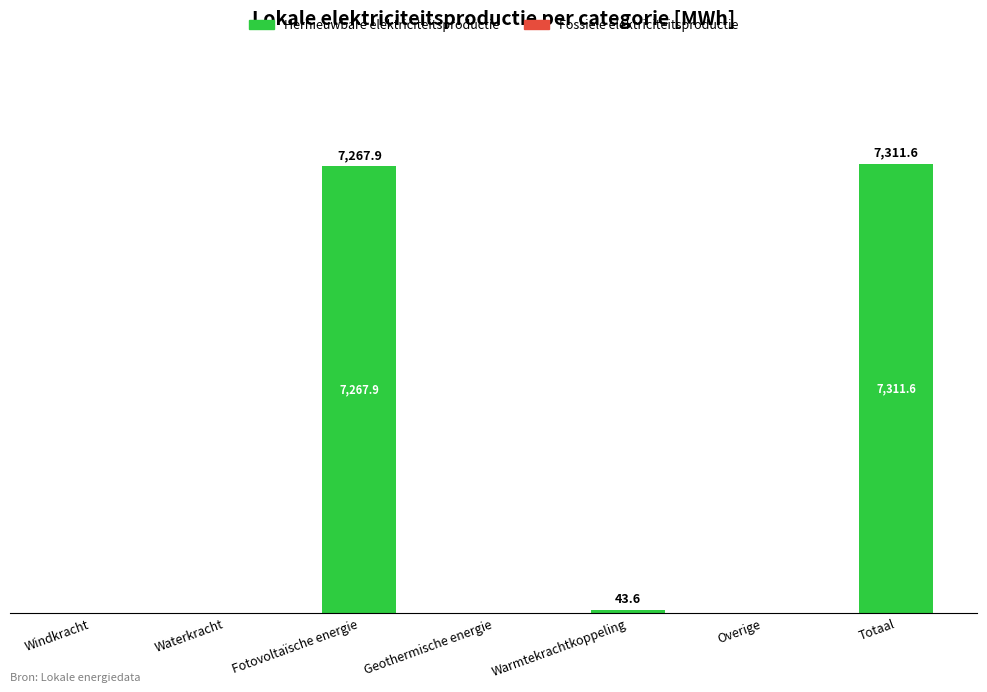

Which label corresponds to the largest value in the chart?

Totaal